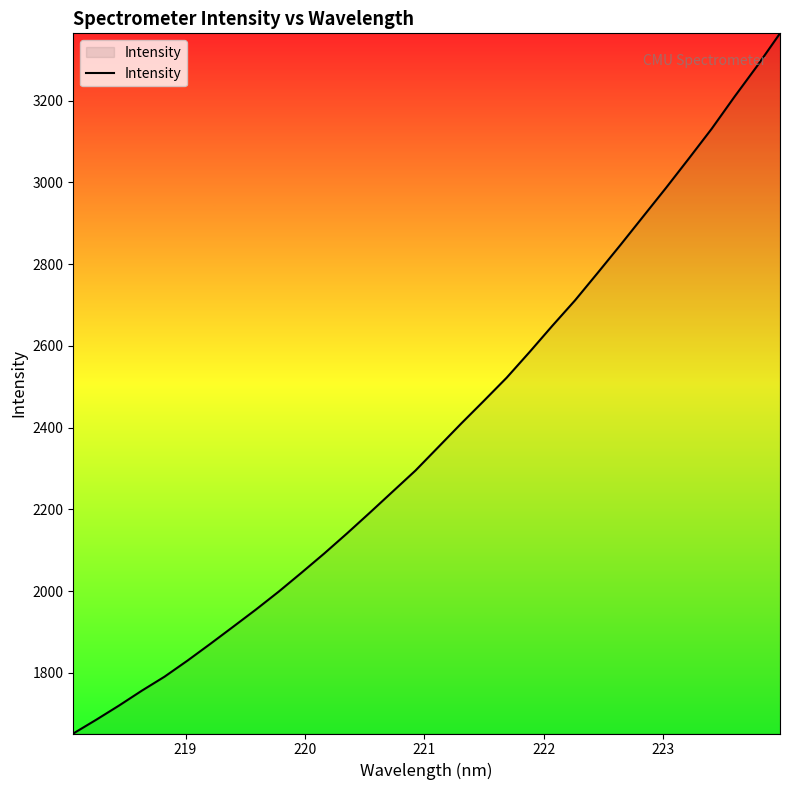

What is the maximum value shown in the chart?

3364.8